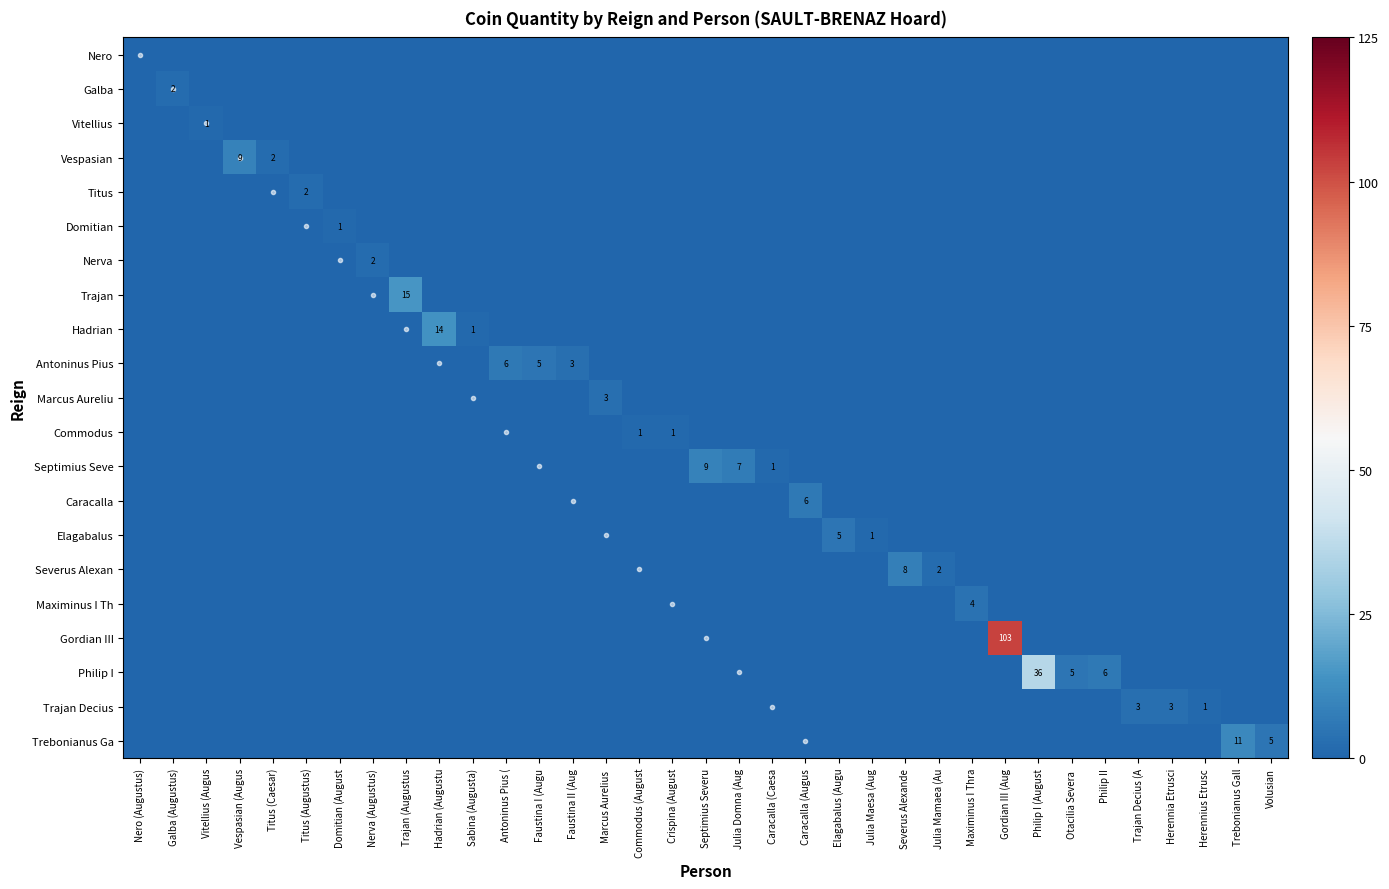

What is the spread (max minus min) of values at Vitellius (Augus?

1